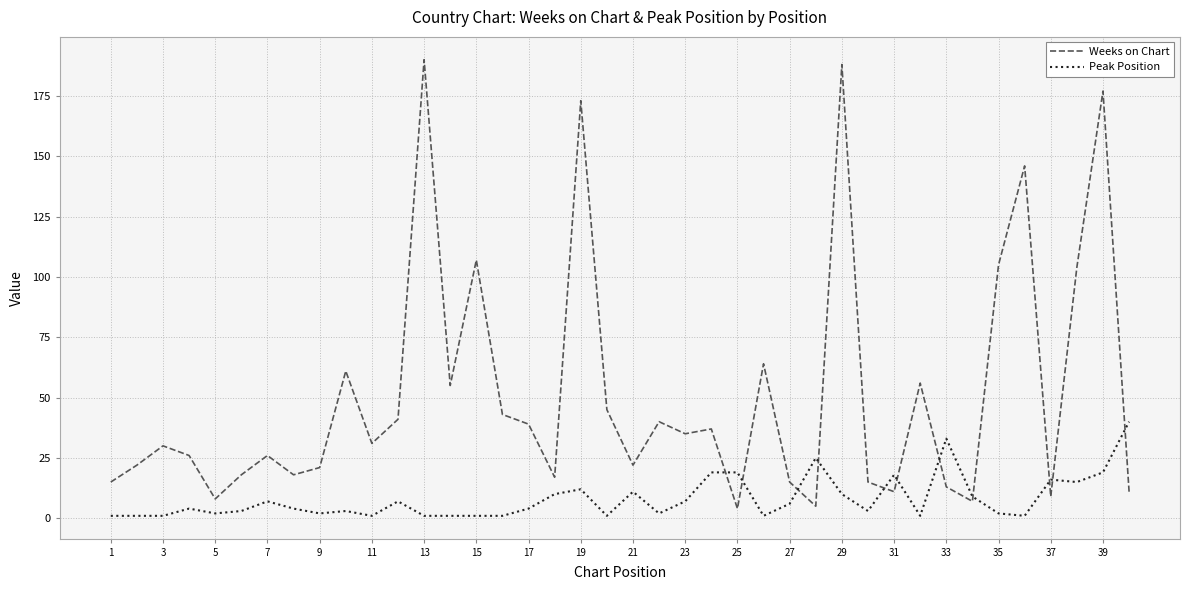

What is the greatest value displayed?

190